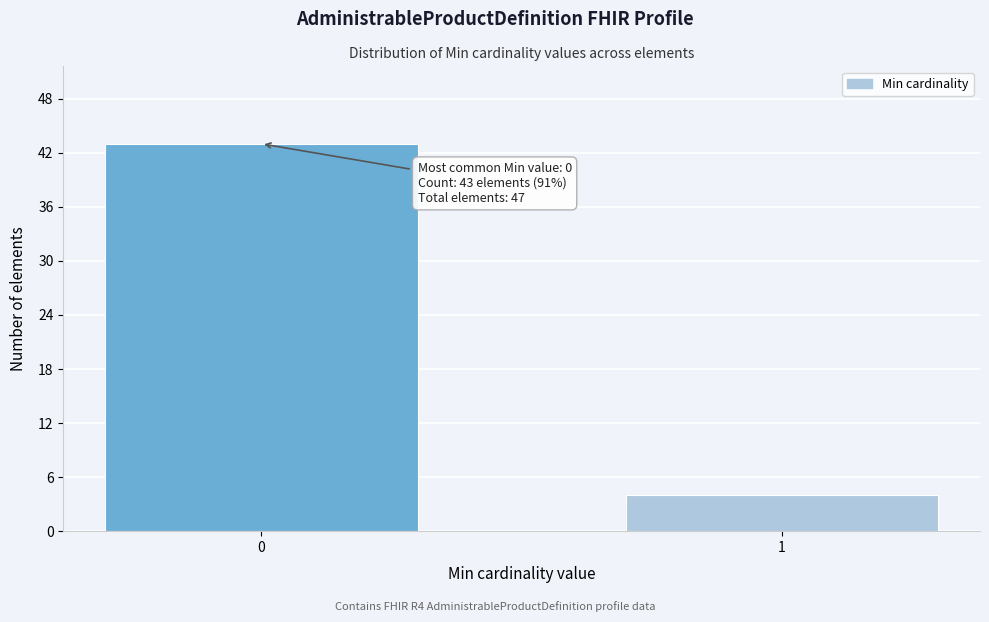

Reading left to right, what are all the values shown in this chart?

0=43	1=4